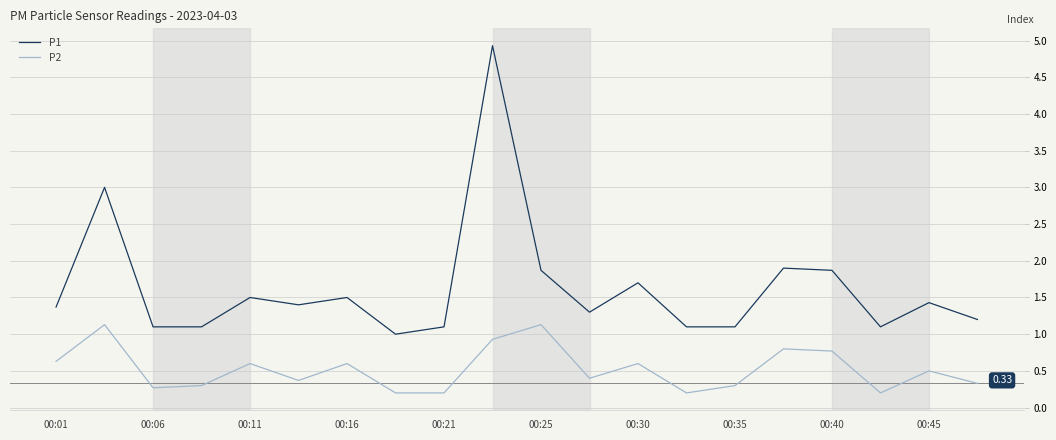

True or false: P2 and P1 intersect in this chart.

False